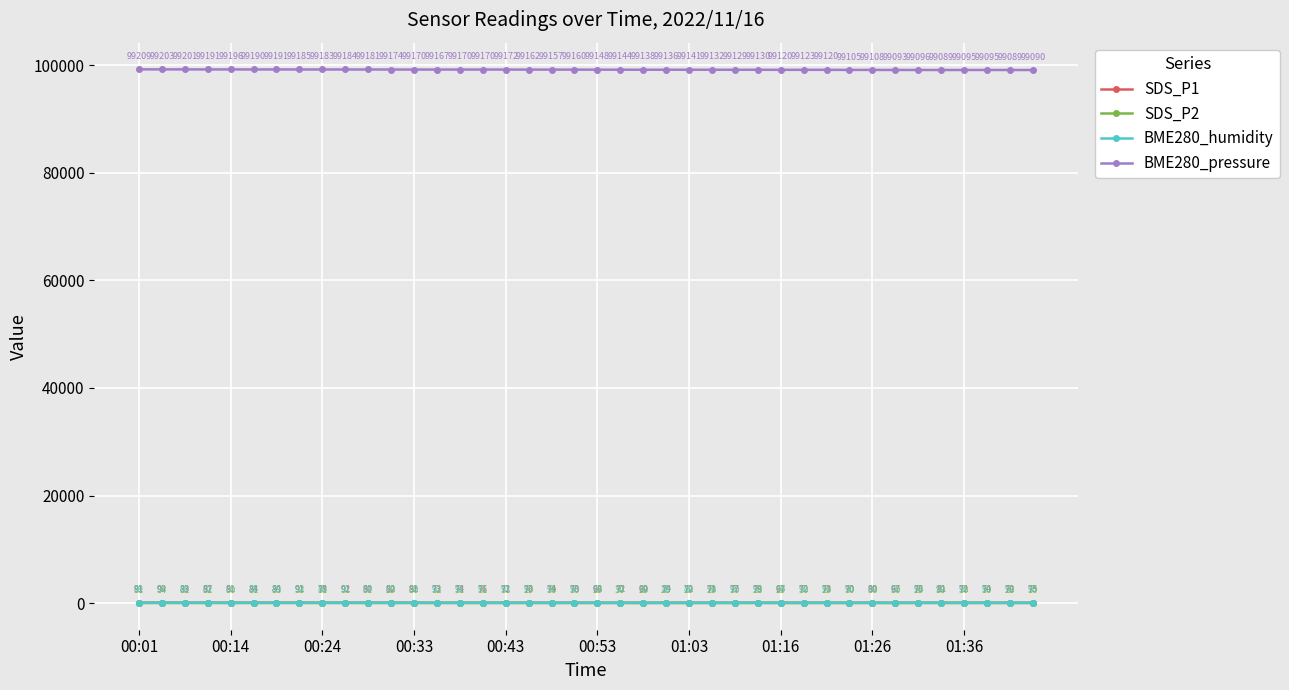

What is the difference between the maximum and minimum values in the BME280_pressure series?

120.1